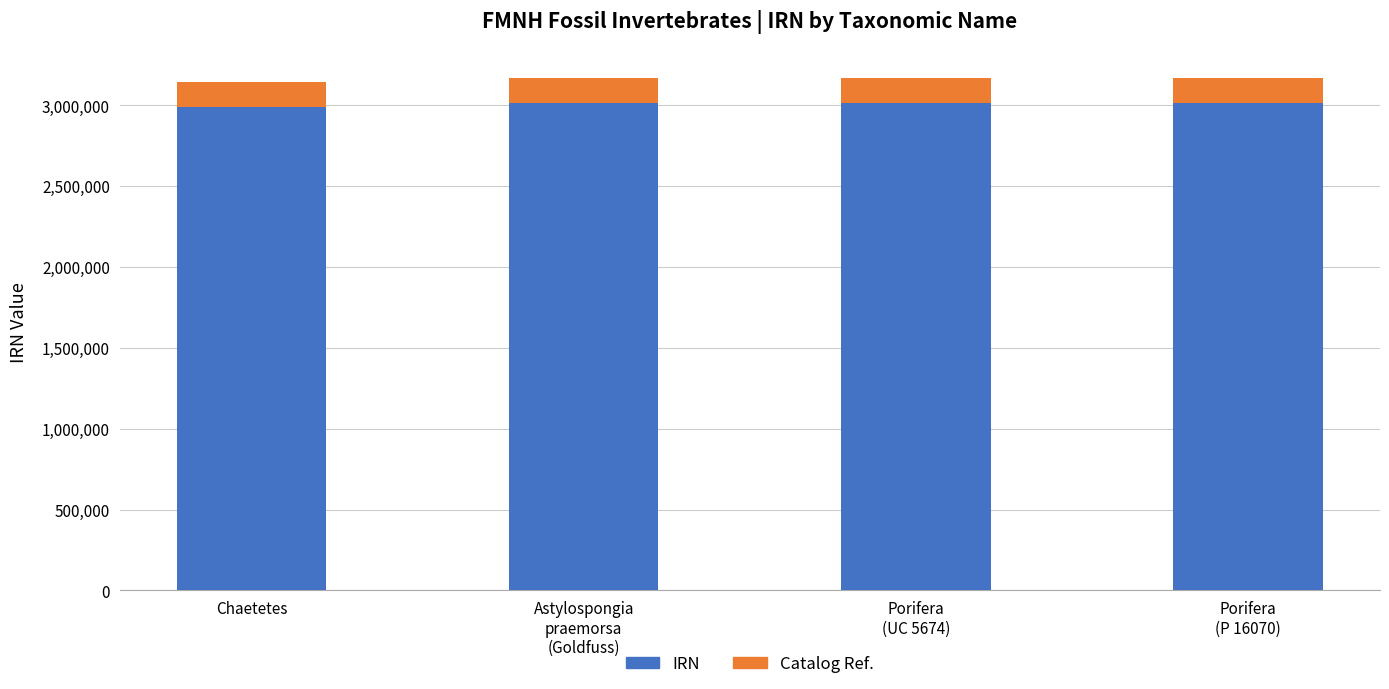

Where is IRN nearest to the value 3156736?

Astylospongia
praemorsa
(Goldfuss)